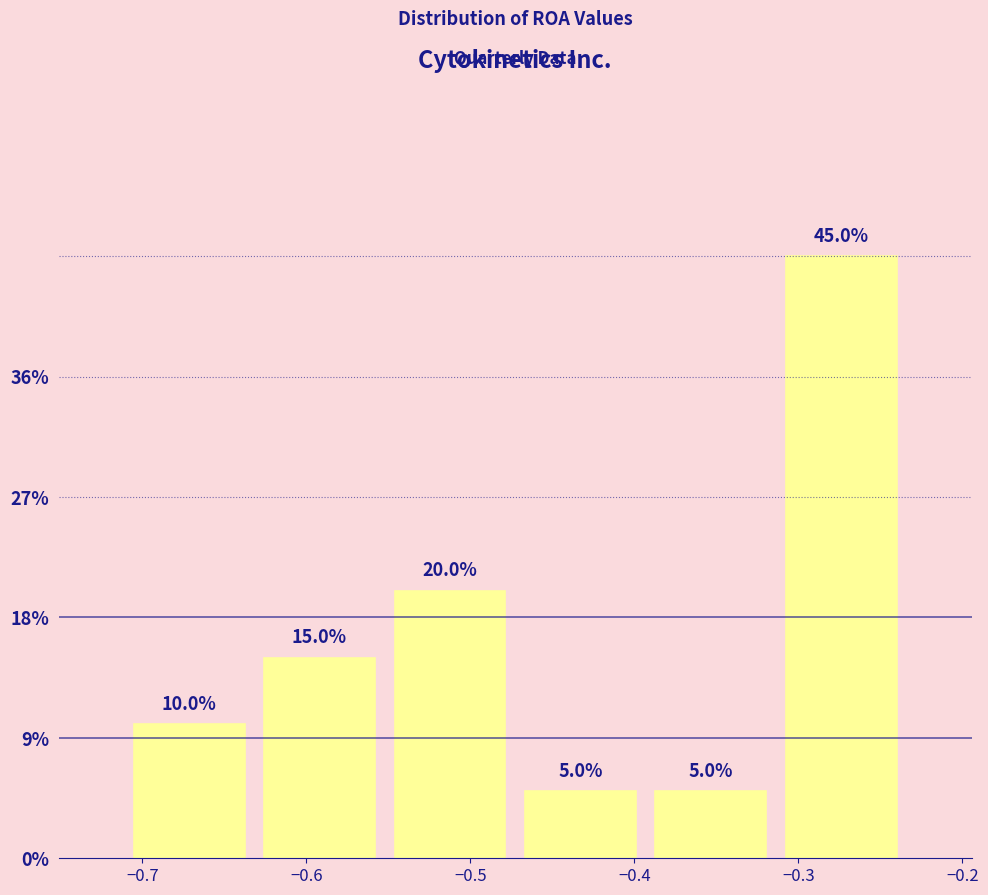

What is the height of the bar covering -0.55 to -0.47 on the x-axis? The bar edges are not printed on the chart, so give them approximately, as read against the axis.

20.0